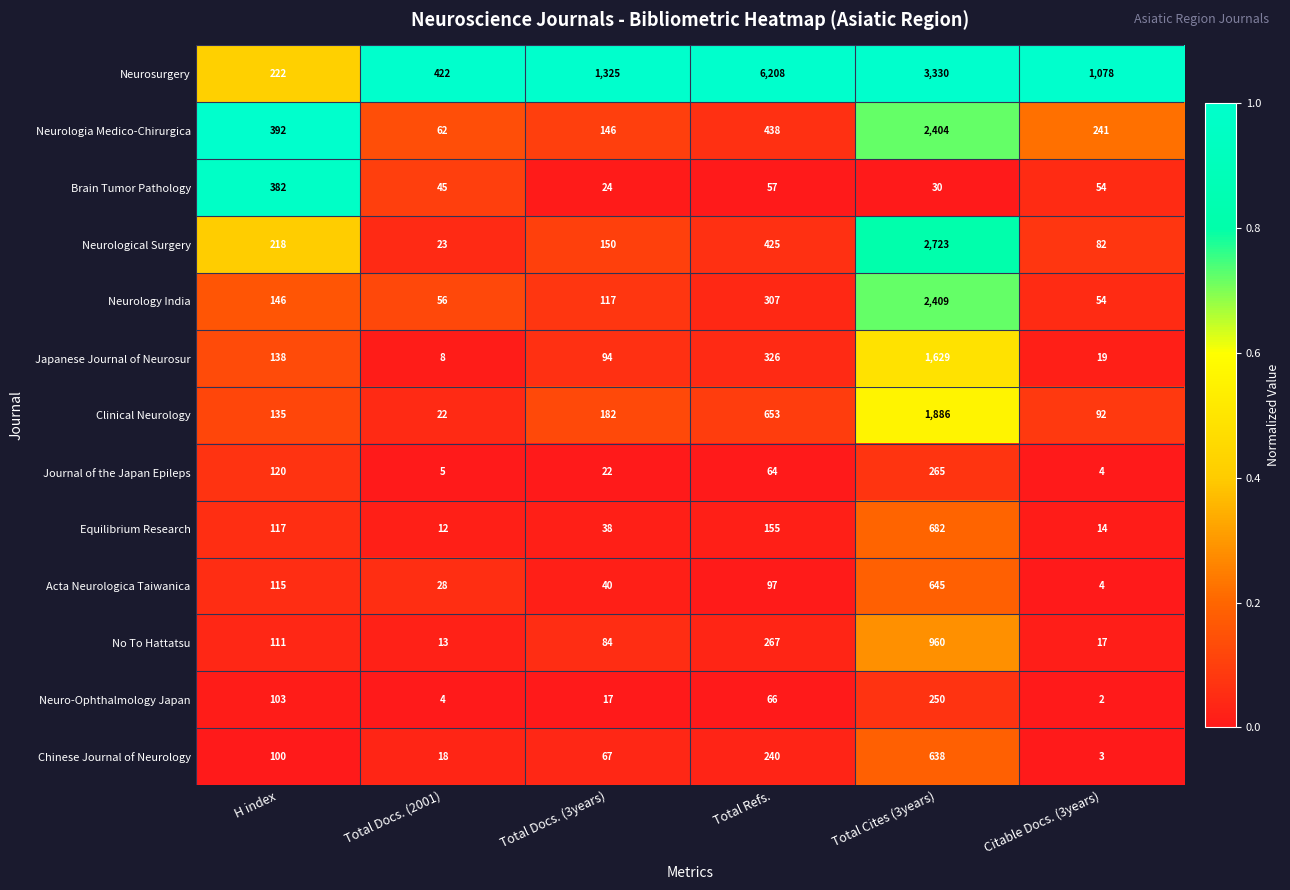

What is the difference between the highest and lowest values at H index?

292